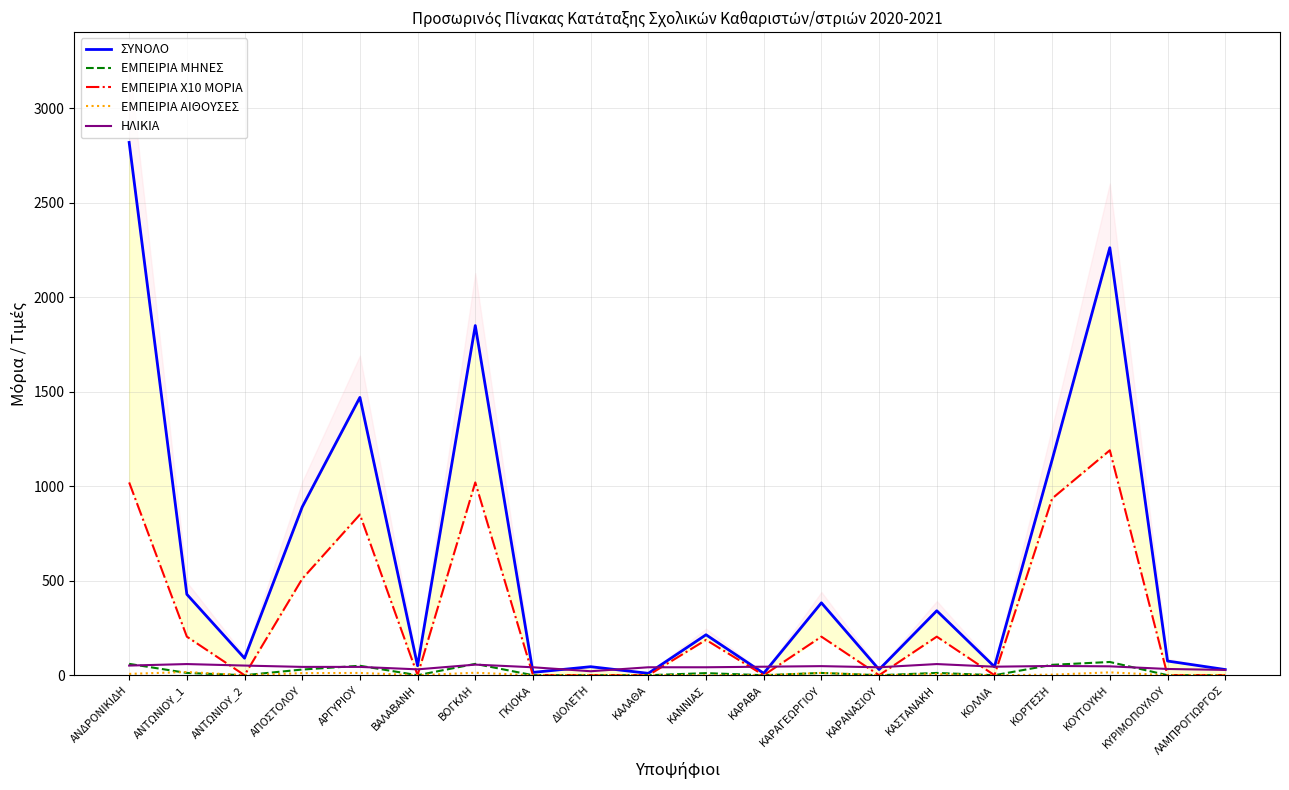

Reading right to left, extract all data points from this chart.

ΣΥΝΟΛΟ: 30	75	2262	1140	45	341	30	383	10	214	10	45	15	1850	50	1470	890	90	428	2819
ΕΜΠΕΙΡΙΑ ΜΗΝΕΣ: 0	0	70	55	0	12	0	12	0	11	0	0	0	60	0	50	30	0	12	60
ΕΜΠΕΙΡΙΑ Χ10 ΜΟΡΙΑ: 0	0	1190	935	0	204	0	204	0	187	0	0	0	1020	0	850	510	0	204	1020
ΕΜΠΕΙΡΙΑ ΑΙΘΟΥΣΕΣ: 0	0	15	3	0	6	0	12	0	0	0	0	0	13	0	12	11	0	17	7
ΗΛΙΚΙΑ: 28	33	47	49	45	59	42	48	45	42	42	21	42	56	31	44	44	51	59	51